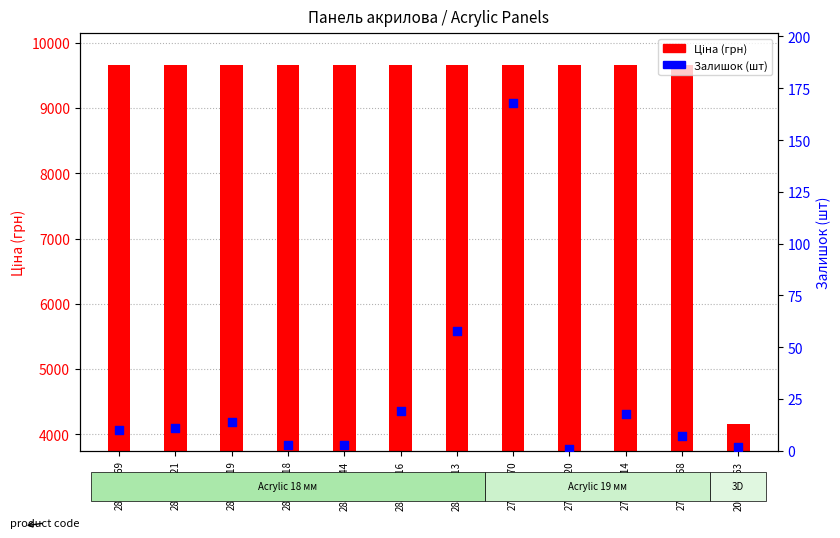

At how many categories does at least one series exceed 5502?

11